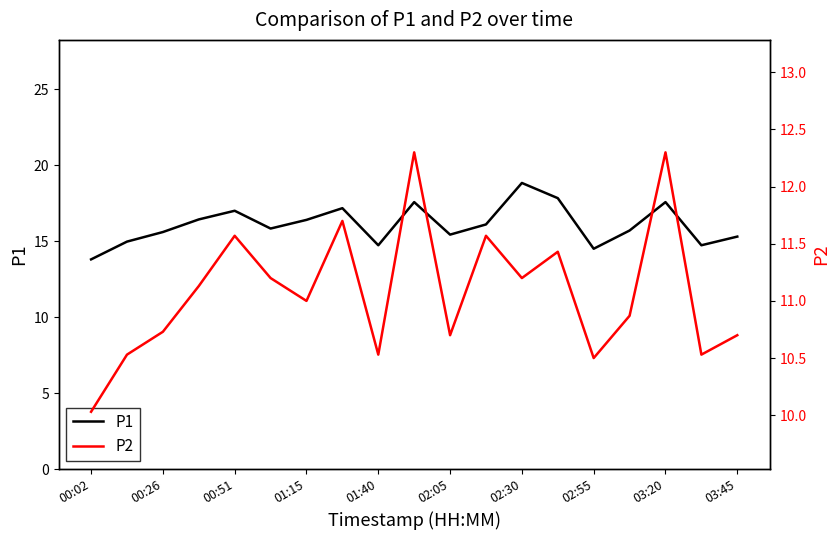

In P1, how many points are lower than both neighbors (excluding endpoints)?

5